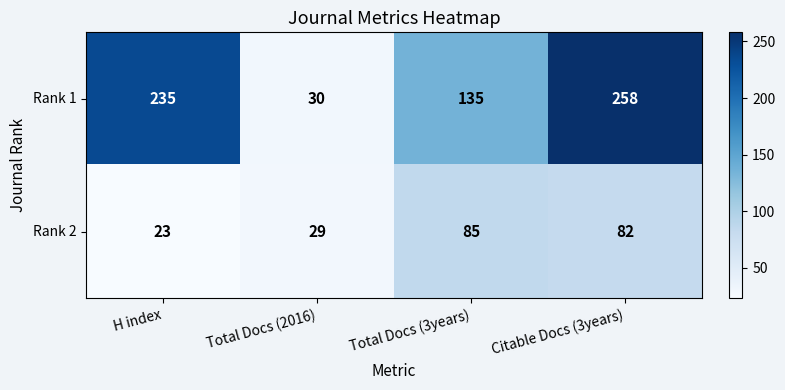

How many categories are shown in the chart?

4